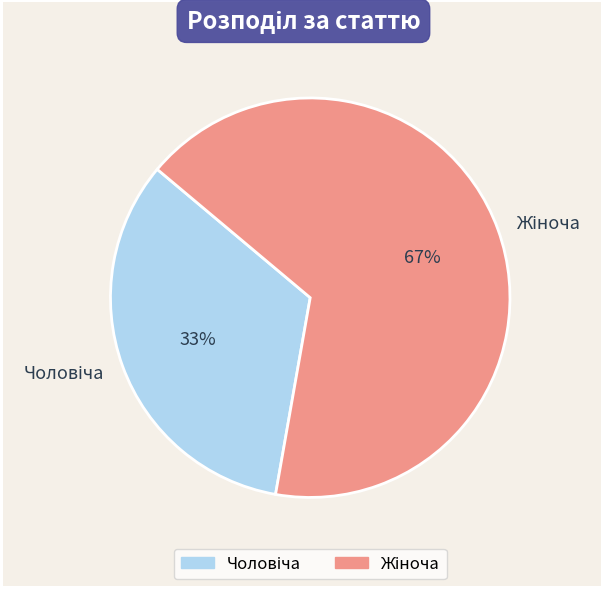

To the nearest percent, what is the average slice percentage?

50%